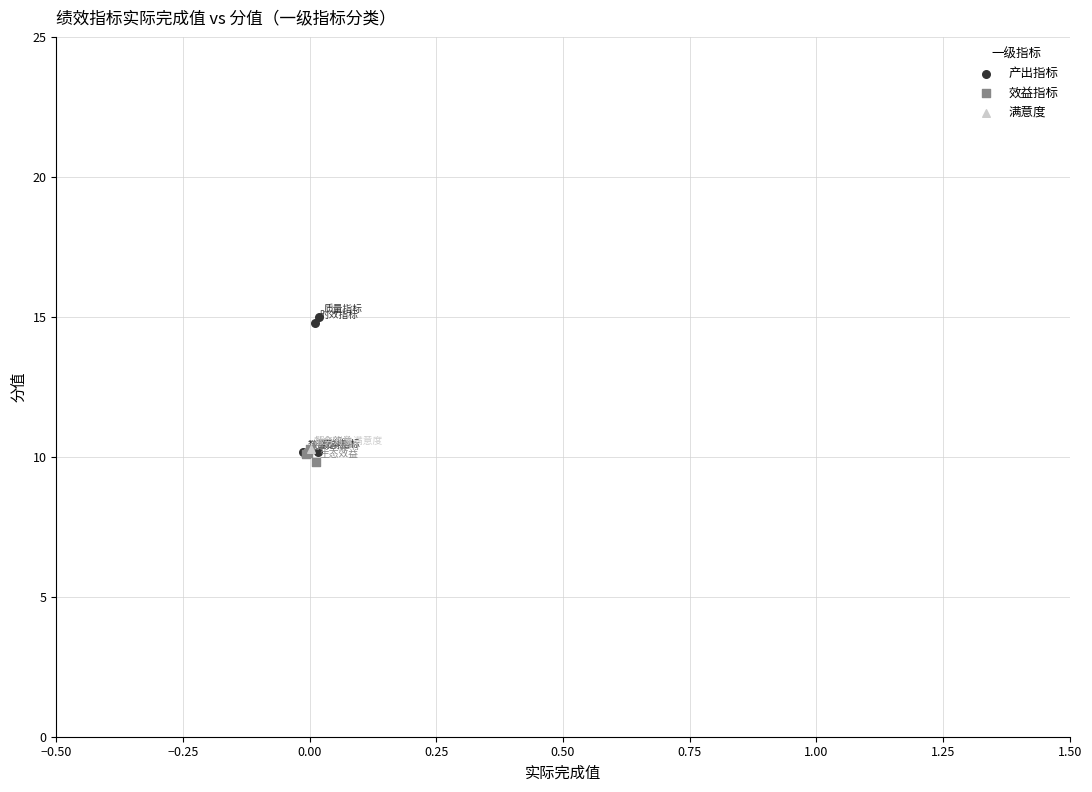

Which series reaches the maximum Y coordinate?

产出指标